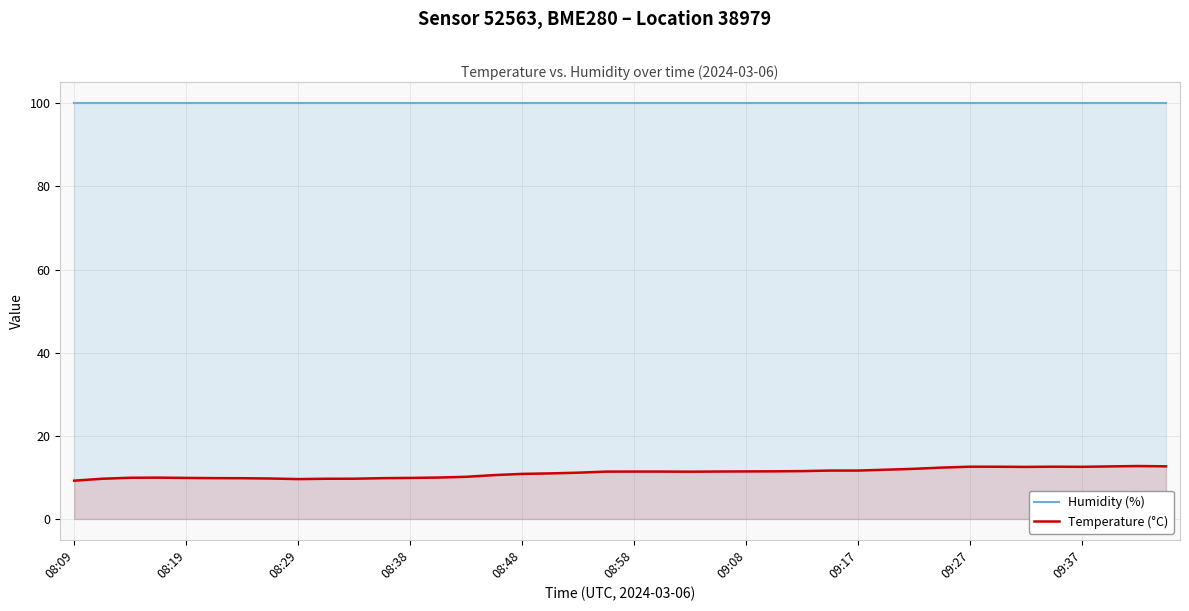

What is the total value across all series at 09:27?

112.6